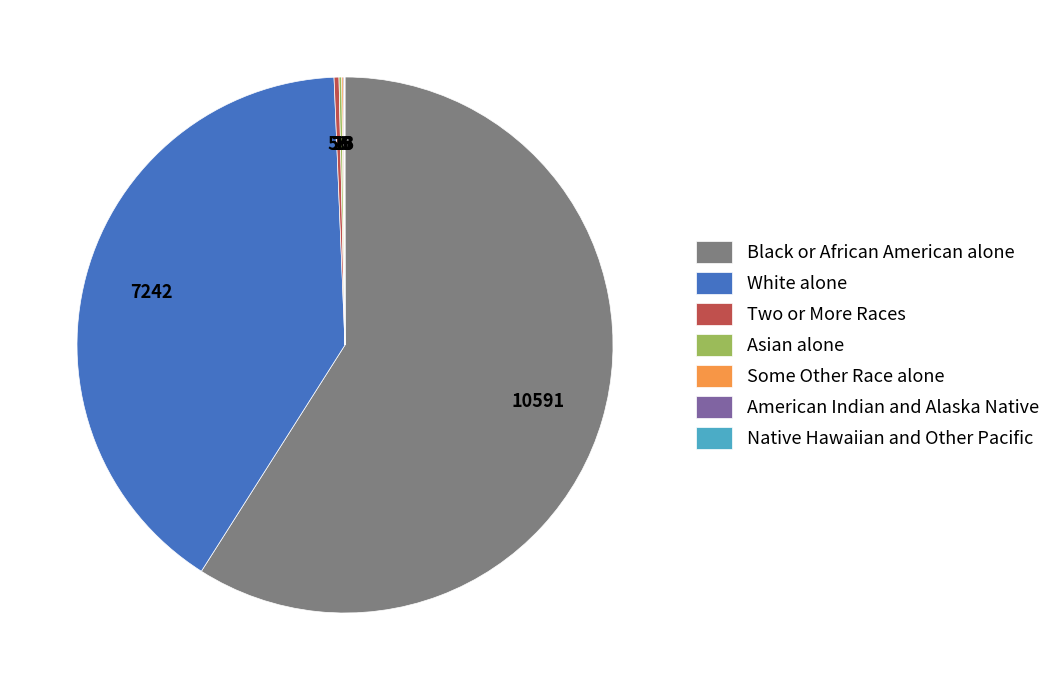

What is the largest slice in the pie chart?

Black or African American alone